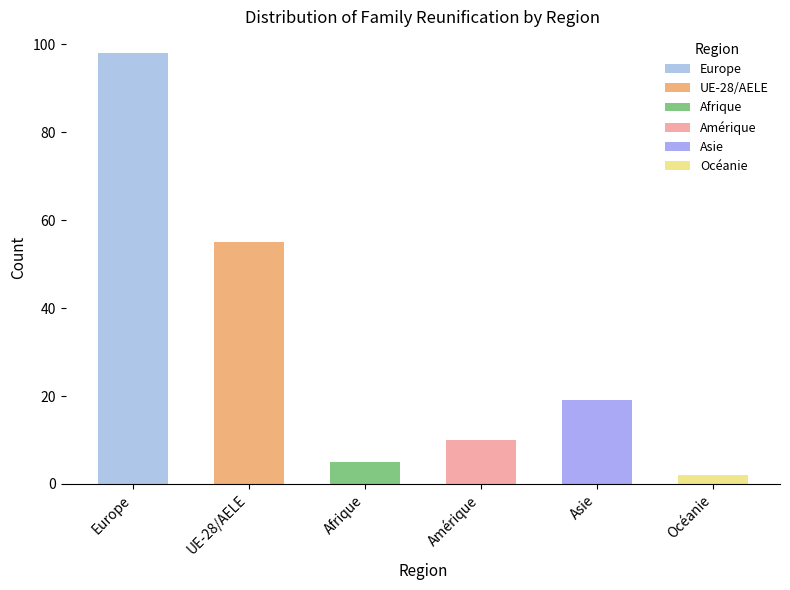

How many series are shown in this chart?

6